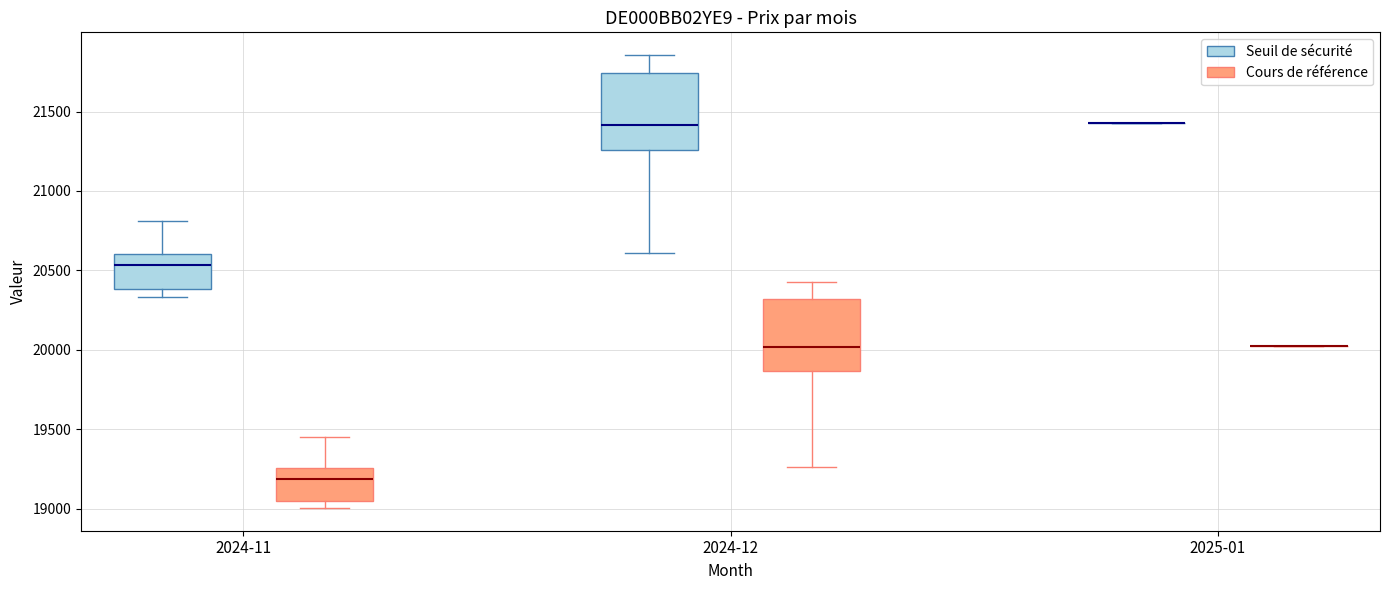

Reading left to right, transcribe this box plot: for each box, give where its median line is, the range the box spans, and where its two whiskers end, as read against the y-axis. The values are not printed on the chart, so give them approximately, as read against the axis.

2024-11 (Seuil de sécurité): median 20550, box 20400 to 20600, whiskers 20350 to 20800
2024-11 (Cours de référence): median 19200, box 19050 to 19250, whiskers 19000 to 19450
2024-12 (Seuil de sécurité): median 21400, box 21250 to 21750, whiskers 20600 to 21850
2024-12 (Cours de référence): median 20000, box 19850 to 20300, whiskers 19250 to 20450
2025-01 (Seuil de sécurité): box collapsed to a line at 21450, whiskers 21450 to 21450
2025-01 (Cours de référence): box collapsed to a line at 20000, whiskers 20000 to 20000